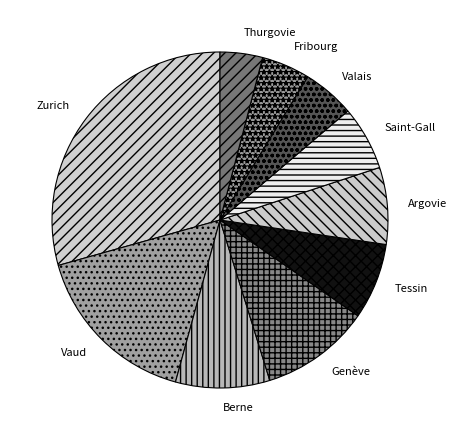

Between Thurgovie and Tessin, which is larger?

Tessin